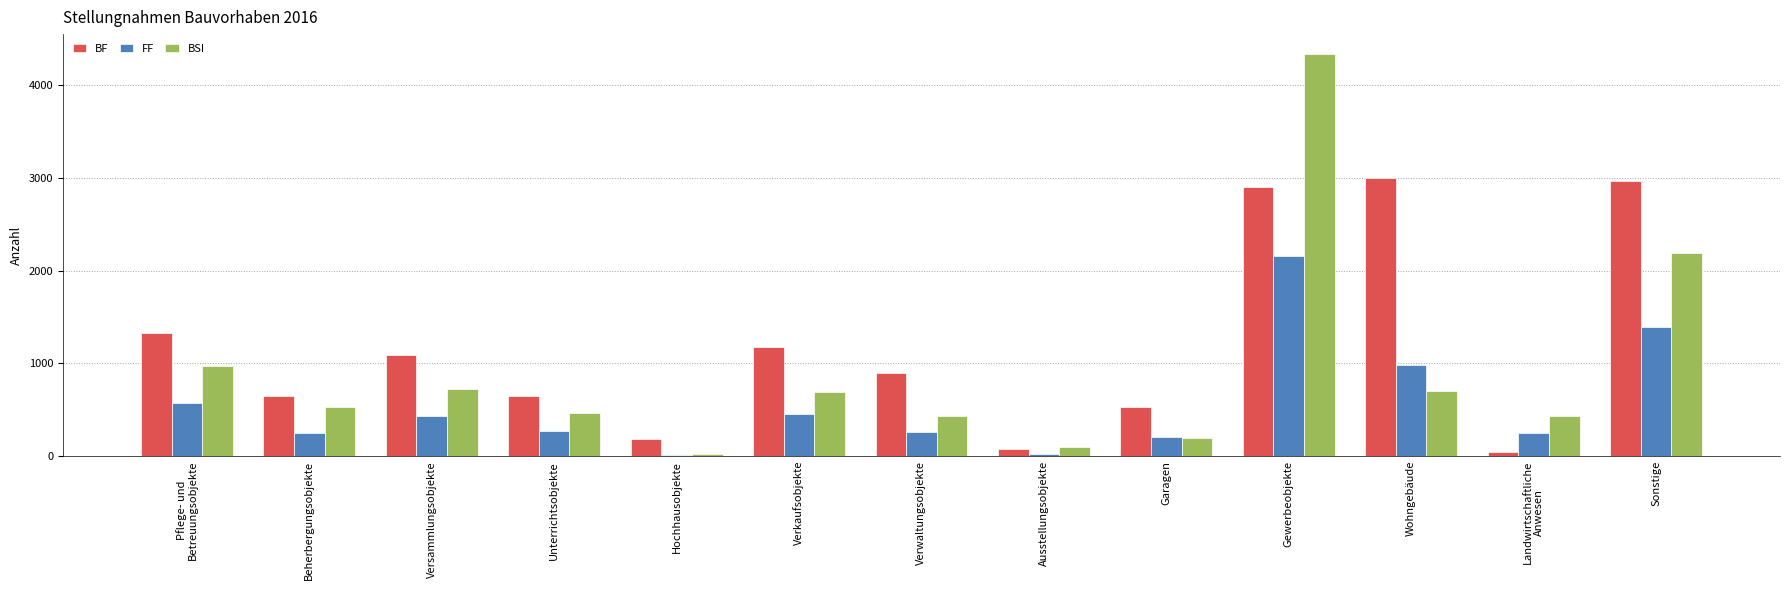

What is the maximum value shown in the chart?

4337